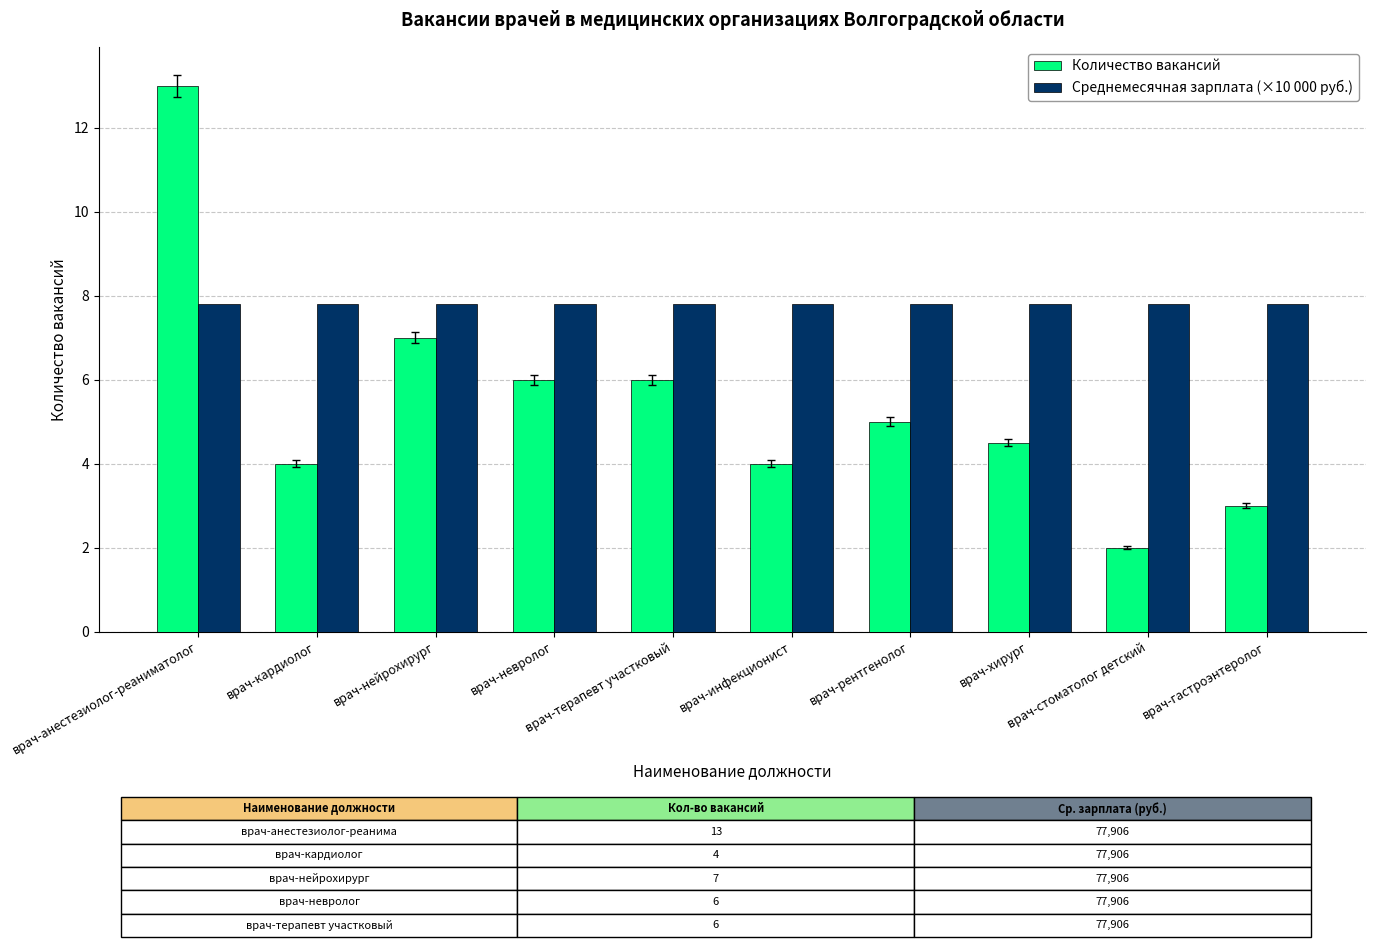

At how many categories does at least one series exceed 11?

1